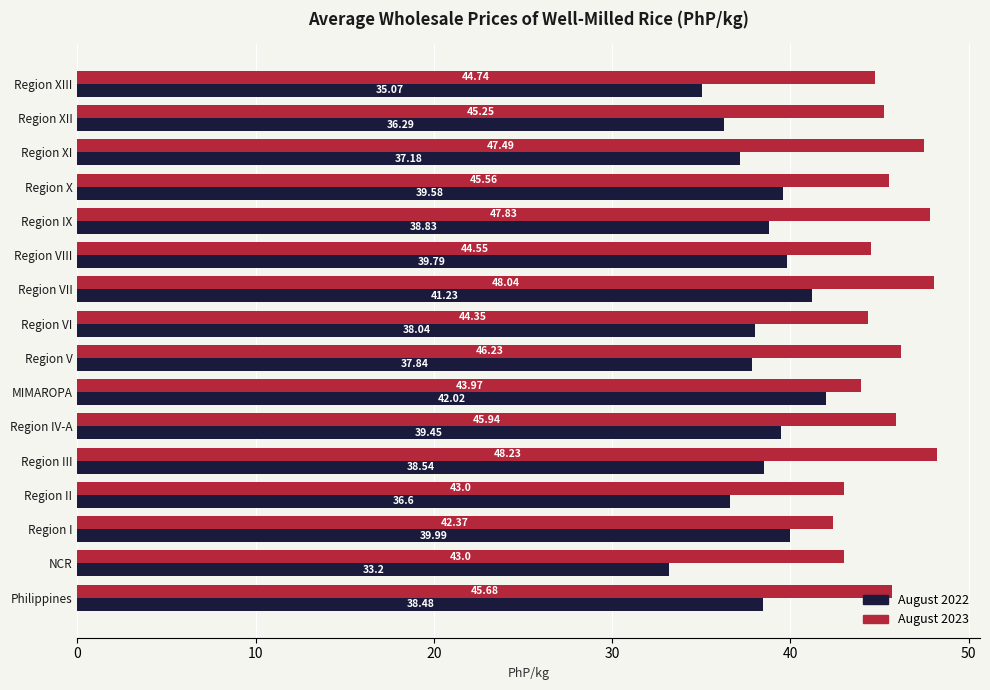

What is the lowest value of the August 2023 series?

42.4